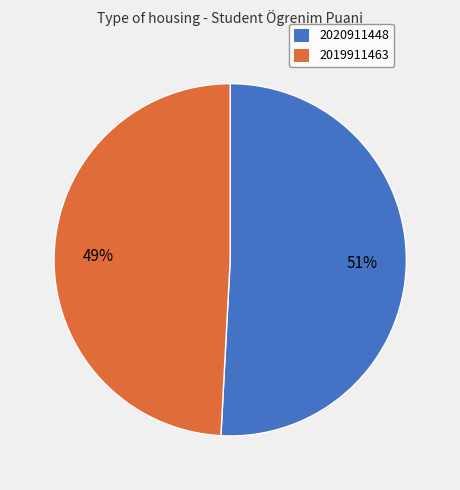

How many segments does this pie chart have?

2